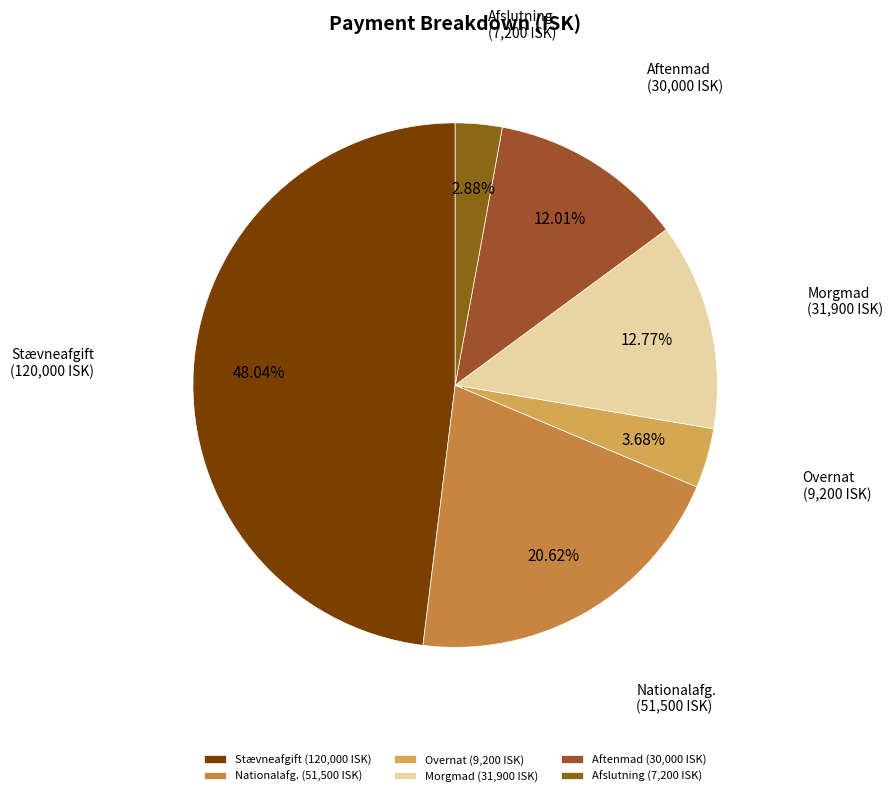

Does Overnat (9,200 ISK) account for over 50% of the chart?

No